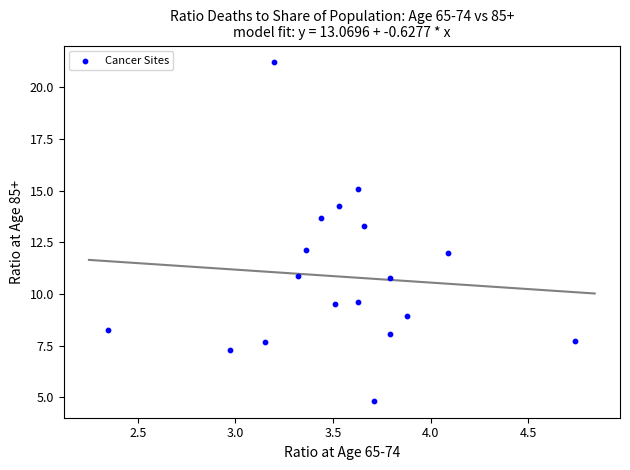

What Y value in the scatter plot is closest to 13?

13.3